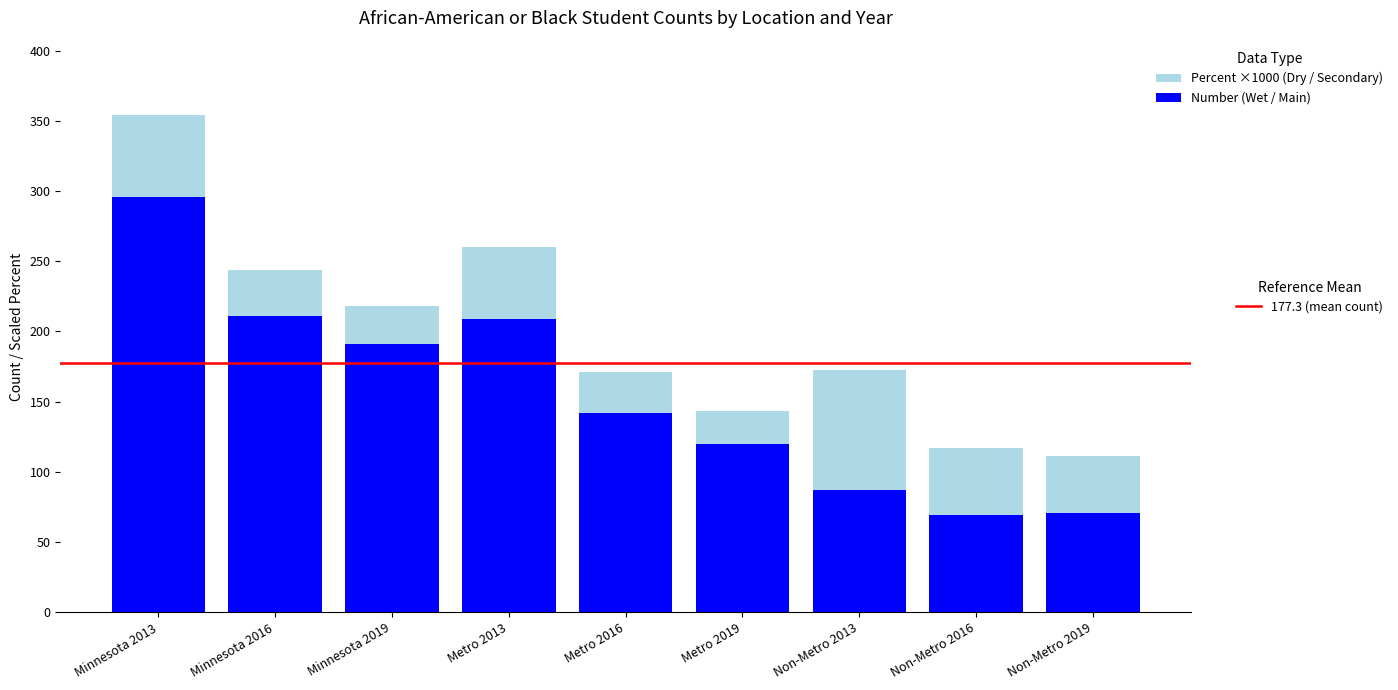

What is the total value across all series at Minnesota 2013?

353.9